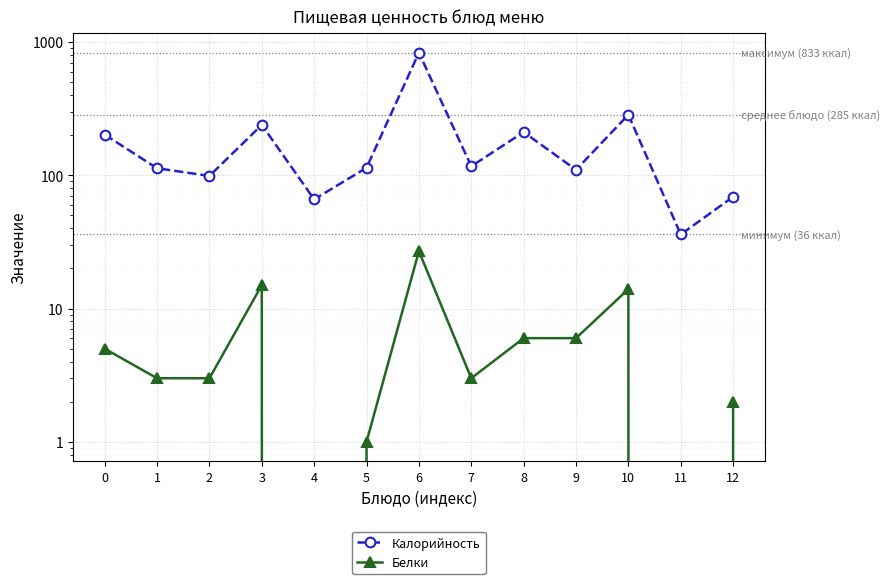

Rank the categories by Калорийность value from lowest to highest.

11, 4, 12, 2, 9, 1, 5, 7, 0, 8, 3, 10, 6